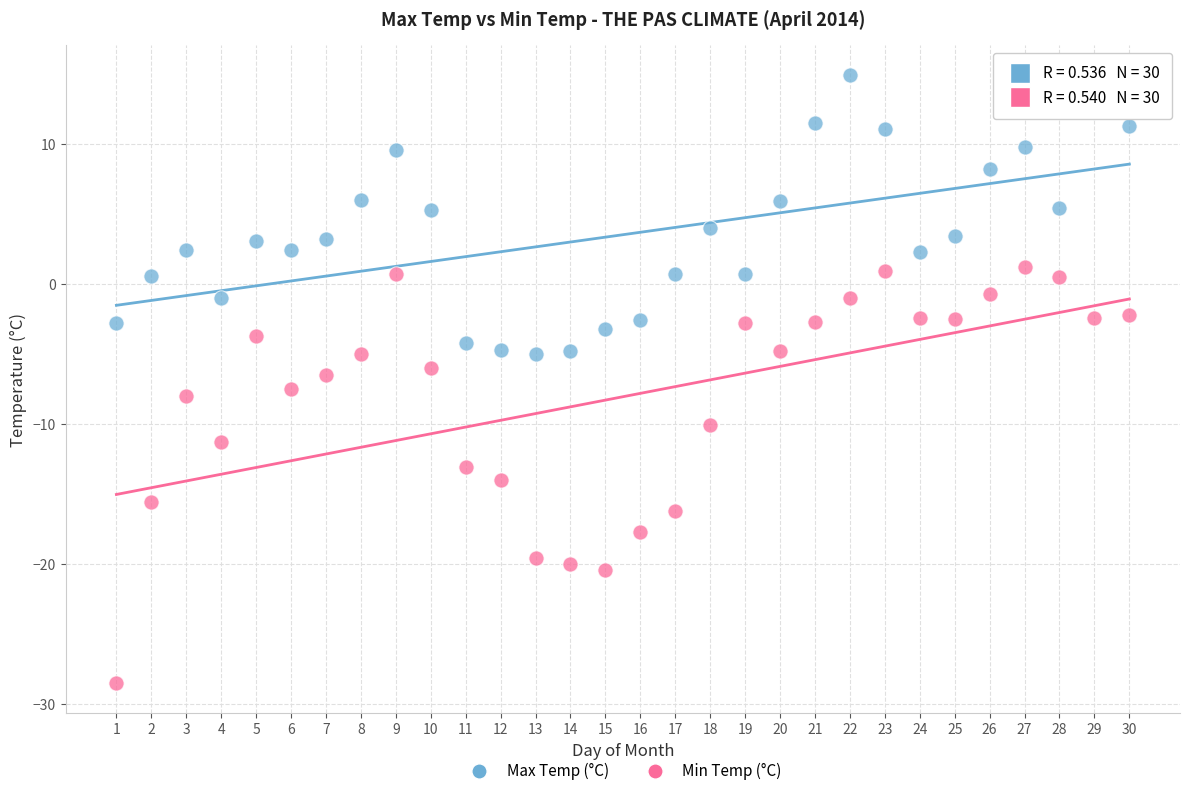

Across all data points, what is the range of Y values (max minus min)?

43.4